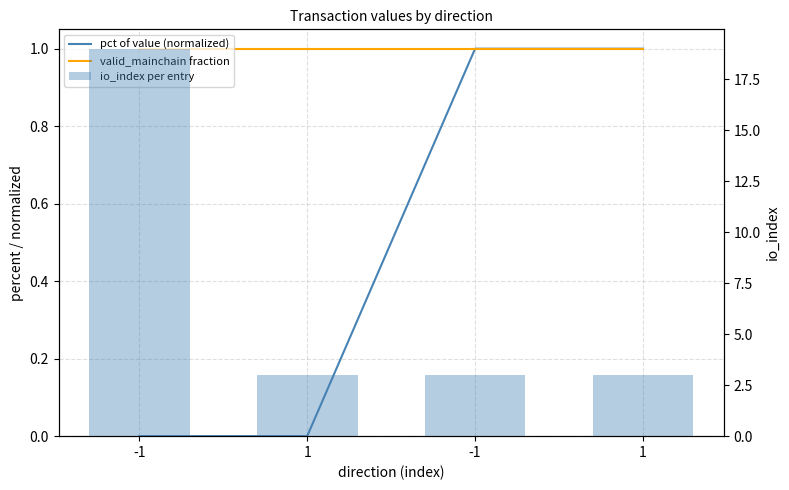

What is the sum of all valid_mainchain fraction values?

4